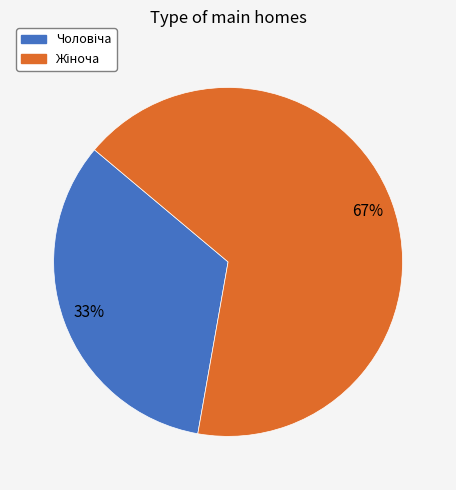

Is there any slice that represents more than half of the pie?

Yes